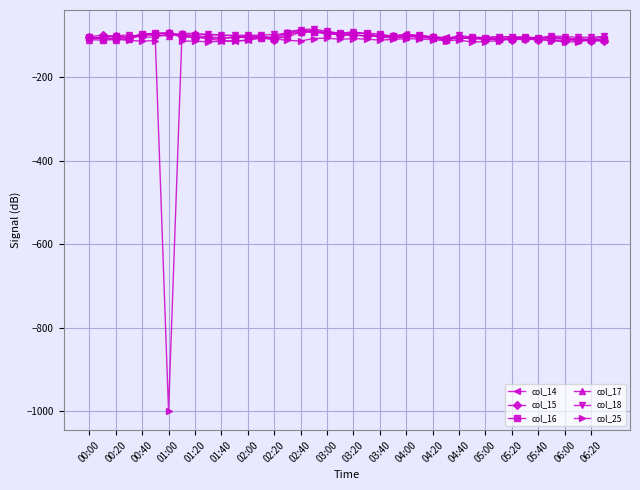

What is the value of the col_14 point at the 8th from the left?

-103.3